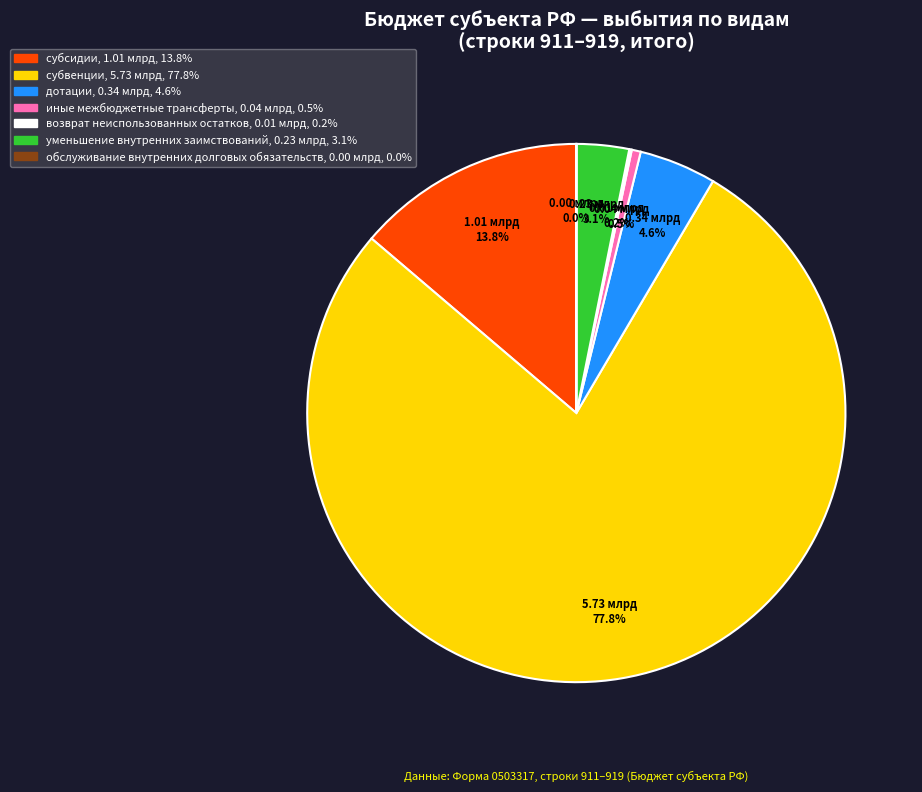

What is the largest slice in the pie chart?

субвенции